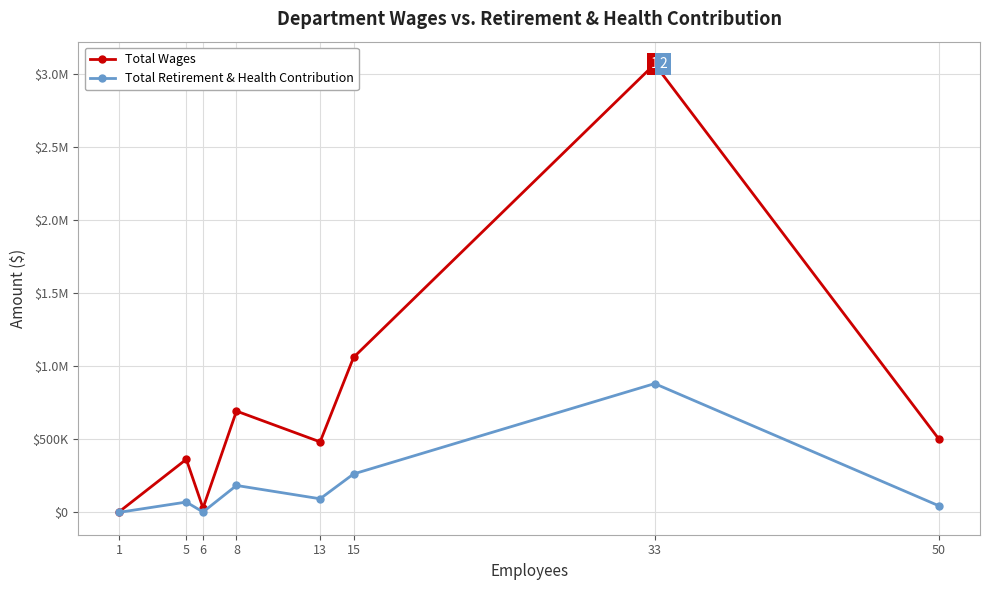

True or false: Total Retirement & Health Contribution and Total Wages cross at least once.

False